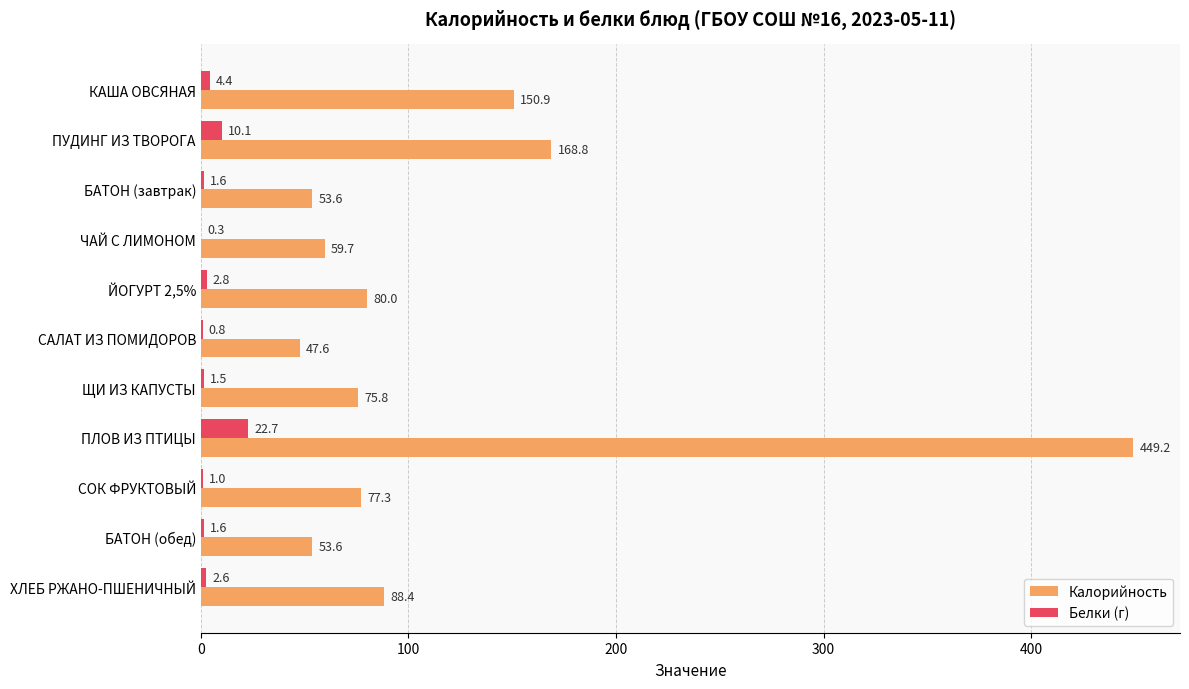

At which category is the sum across all series the highest?

ПЛОВ ИЗ ПТИЦЫ